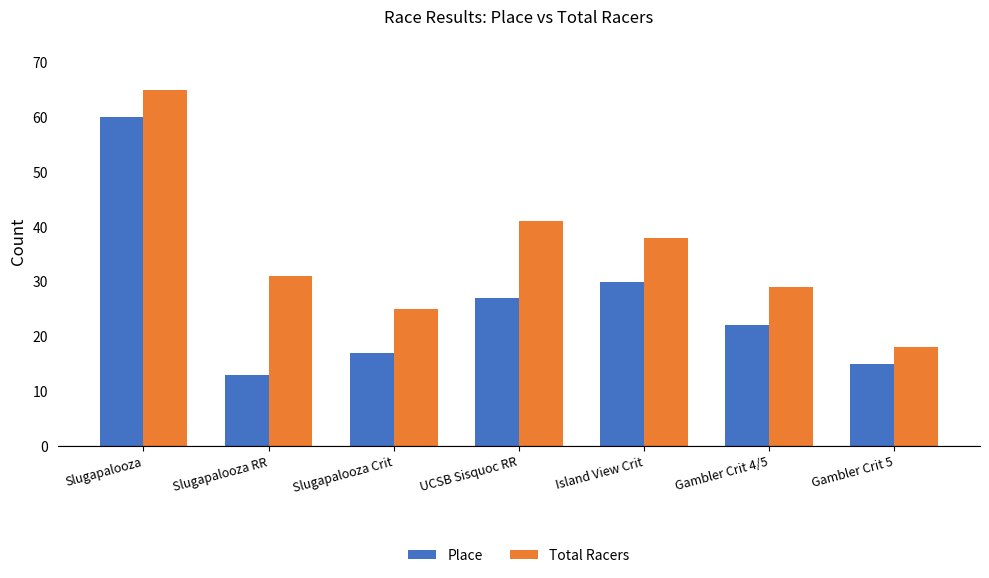

Reading right to left, list all the values displayed in this chart.

Place: Gambler Crit 5=15	Gambler Crit 4/5=22	Island View Crit=30	UCSB Sisquoc RR=27	Slugapalooza Crit=17	Slugapalooza RR=13	Slugapalooza=60
Total Racers: Gambler Crit 5=18	Gambler Crit 4/5=29	Island View Crit=38	UCSB Sisquoc RR=41	Slugapalooza Crit=25	Slugapalooza RR=31	Slugapalooza=65